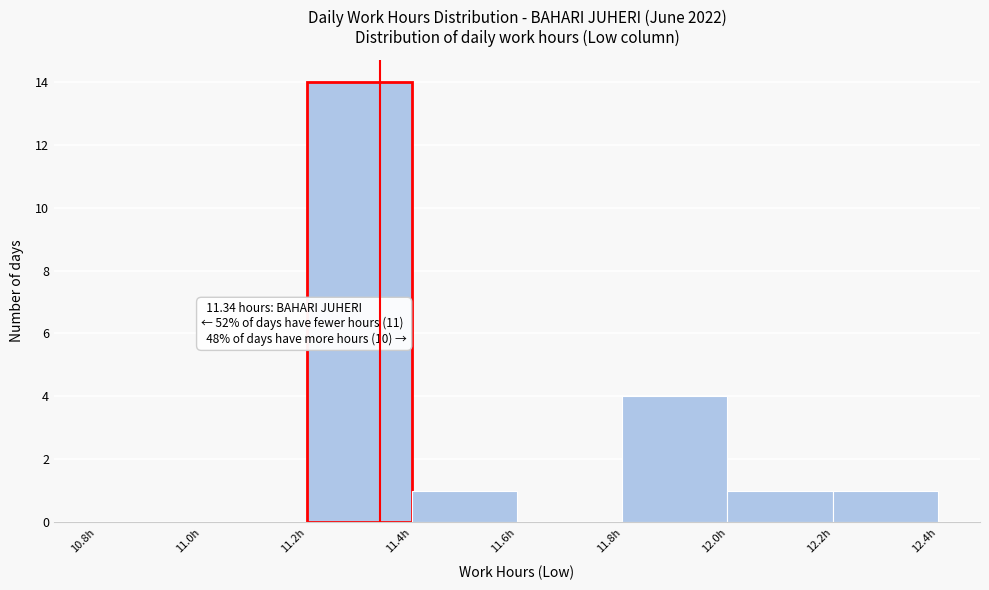

Which range on the x-axis has the tallest bar?

11.2 to 11.4